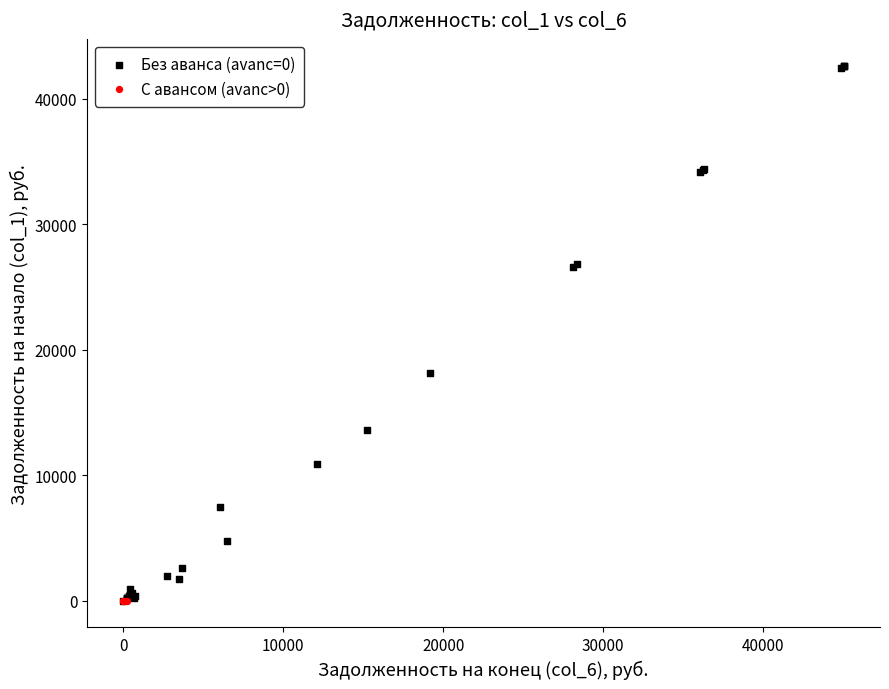

Which series reaches the maximum Y coordinate?

Без аванса (avanс=0)